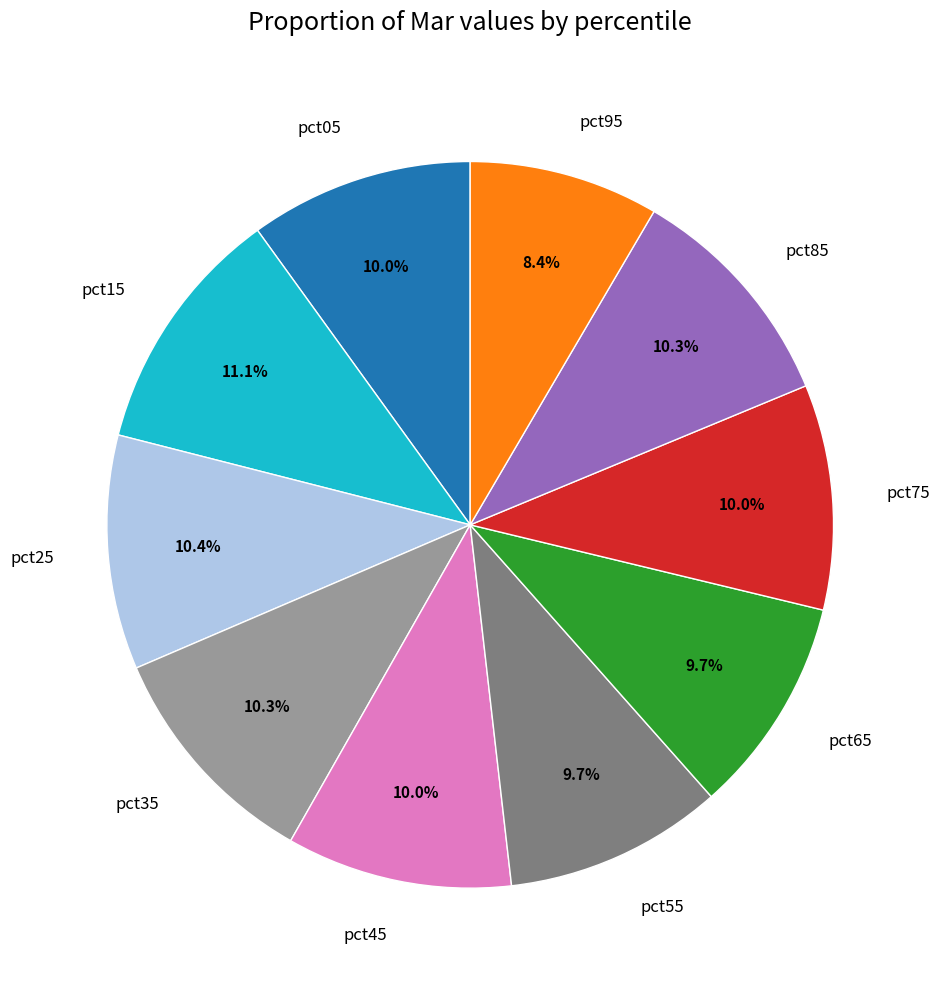

Combined, do pct65 and pct75 account for over 50%?

No